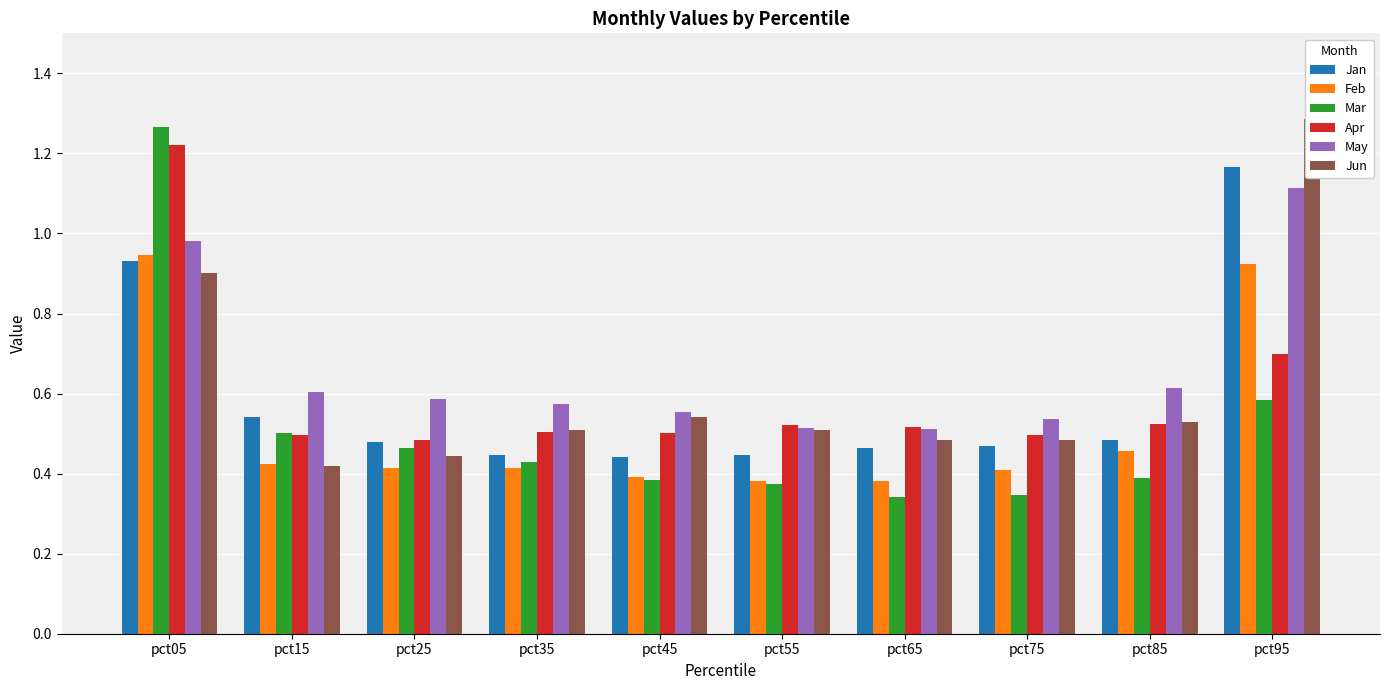

The Mar series shows 1.3 at pct05. True or false?

True